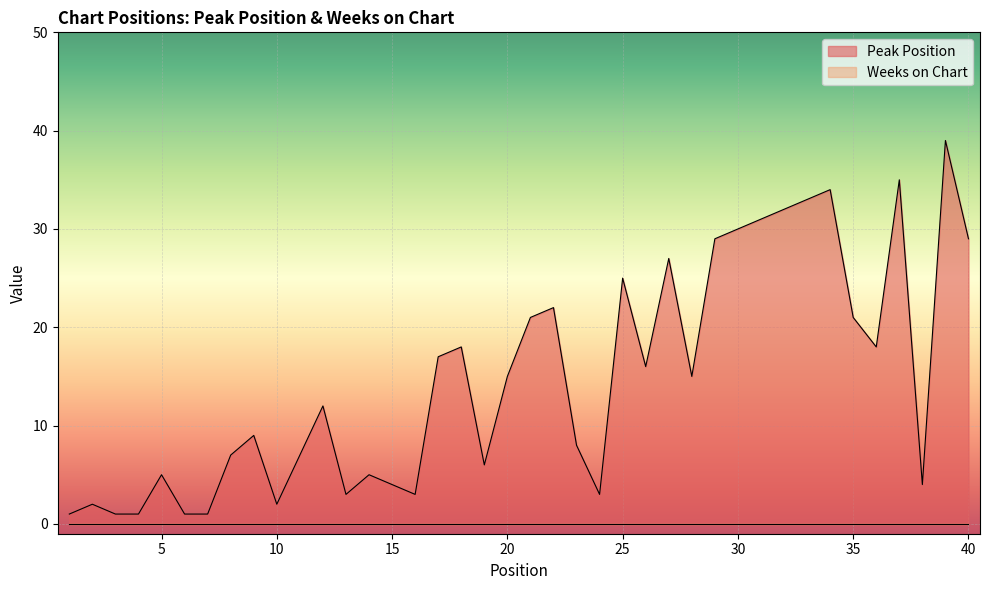

Reading left to right, transcribe all the data shown in this chart.

1=1	2=2	3=1	4=1	5=5	6=1	7=1	8=7	9=9	10=2	11=7	12=12	13=3	14=5	15=4	16=3	17=17	18=18	19=6	20=15	21=21	22=22	23=8	24=3	25=25	26=16	27=27	28=15	29=29	30=30	31=31	32=32	33=33	34=34	35=21	36=18	37=35	38=4	39=39	40=29